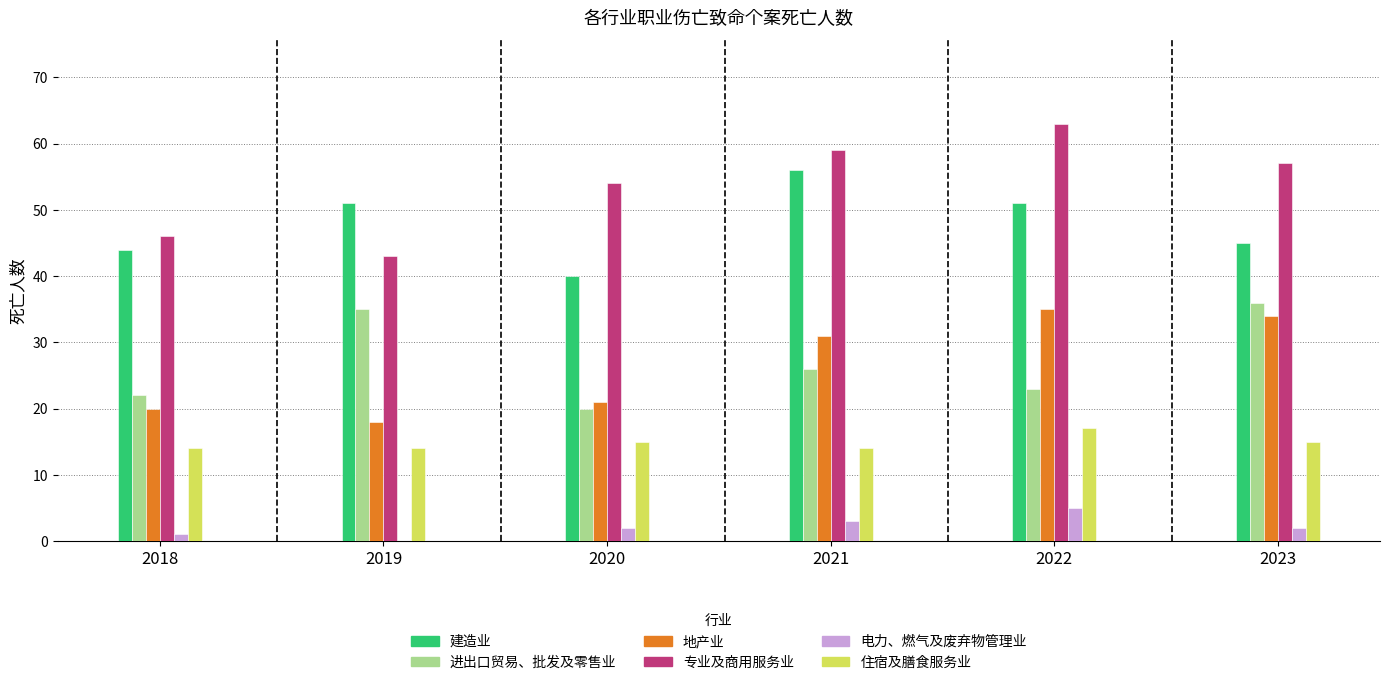

What is the greatest value displayed?

63